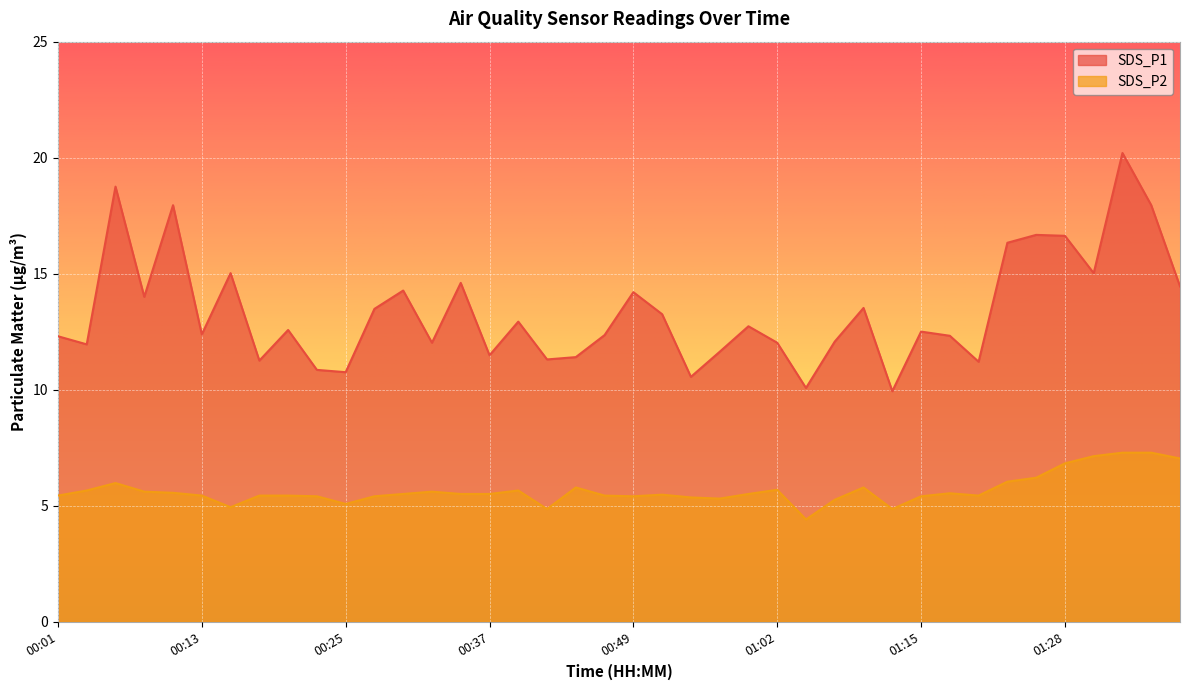

Rank the series by their average value, from highest to lowest.

SDS_P1, SDS_P2